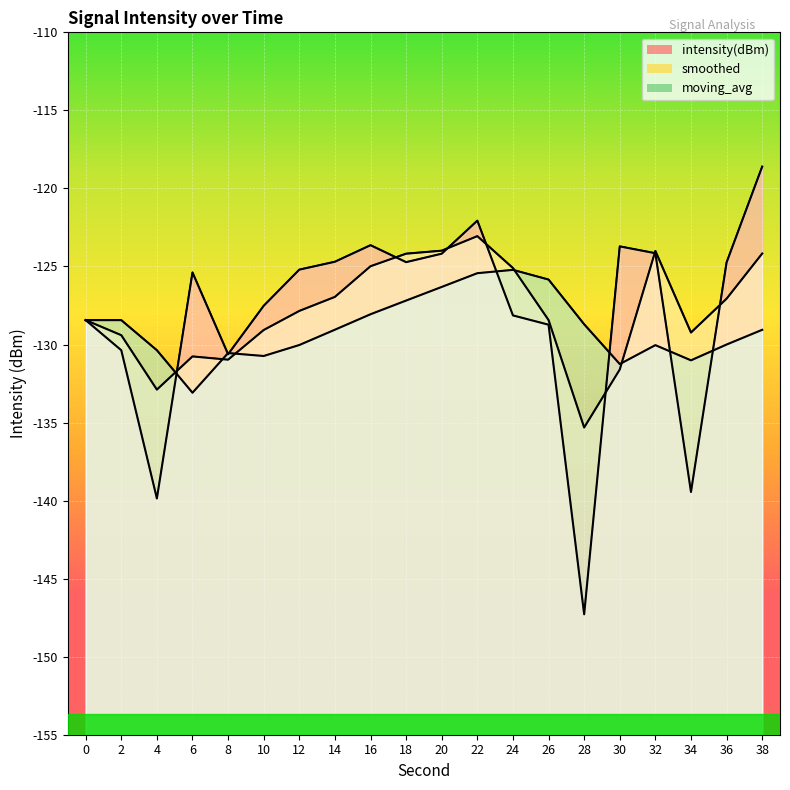

Where do smoothed and intensity(dBm) first cross each other?

4 and 6